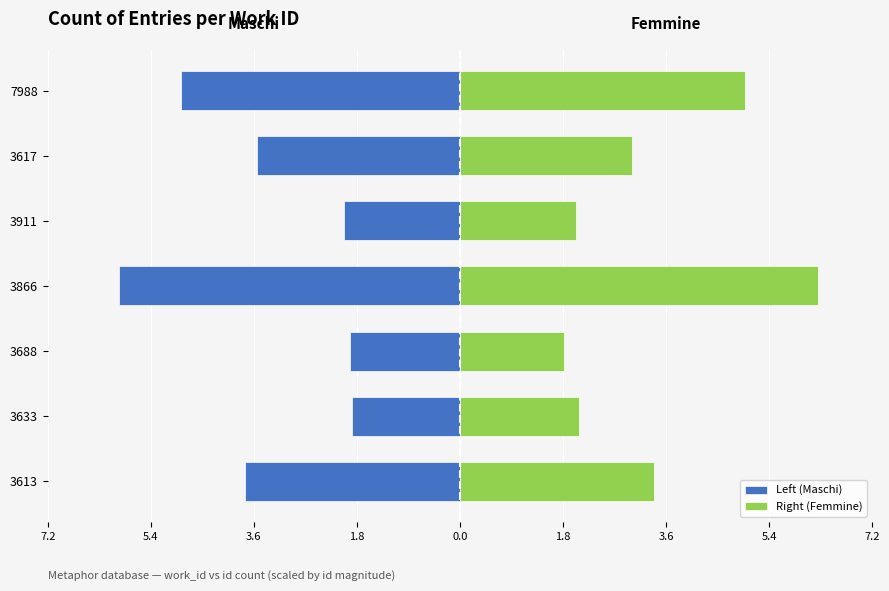

The Left (Maschi) series shows -1.6 at 7988. True or false?

False